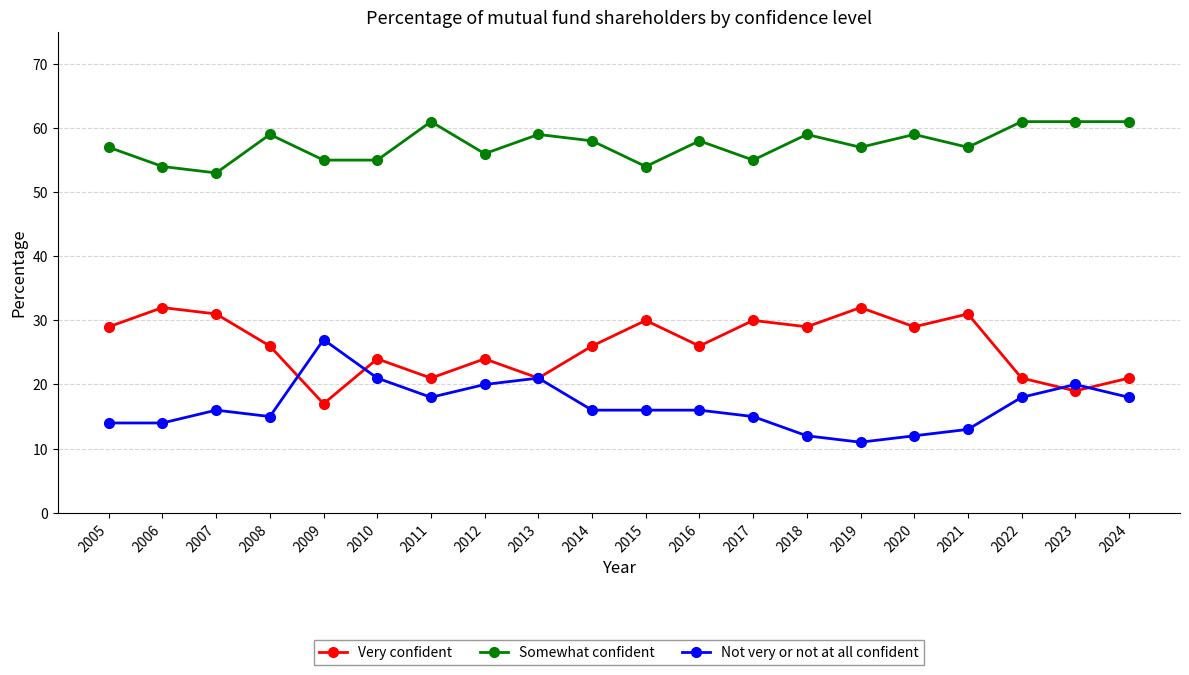

Is the value of Very confident at 2008 greater than the value of Somewhat confident at 2023?

No